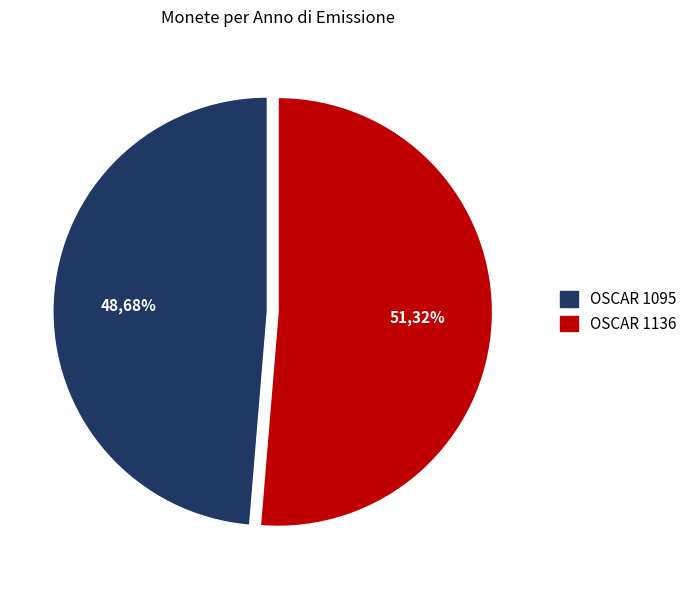

Which slice represents more than half of the pie?

OSCAR 1136